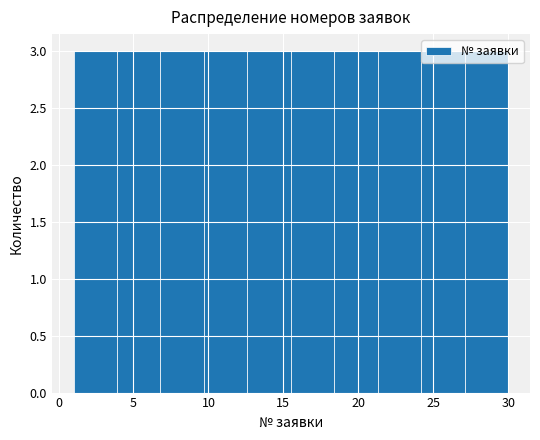

Reading left to right, transcribe this chart: for each bar, give the range it covers on the x-axis and its height. Neither the bar edges nor the heights are printed on the chart, so give them approximately, as read against the axes.

1.0 to 3.9: 3
3.9 to 6.8: 3
6.8 to 9.7: 3
9.7 to 12.6: 3
12.6 to 15.5: 3
15.5 to 18.4: 3
18.4 to 21.3: 3
21.3 to 24.2: 3
24.2 to 27.1: 3
27.1 to 30.0: 3